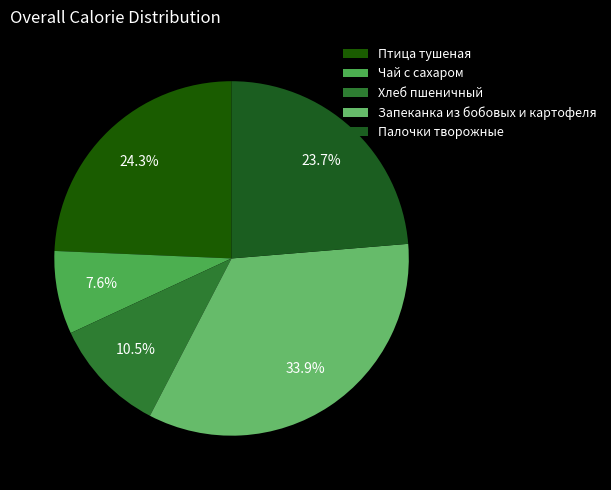

Does Чай с сахаром represent more than half of the total?

No